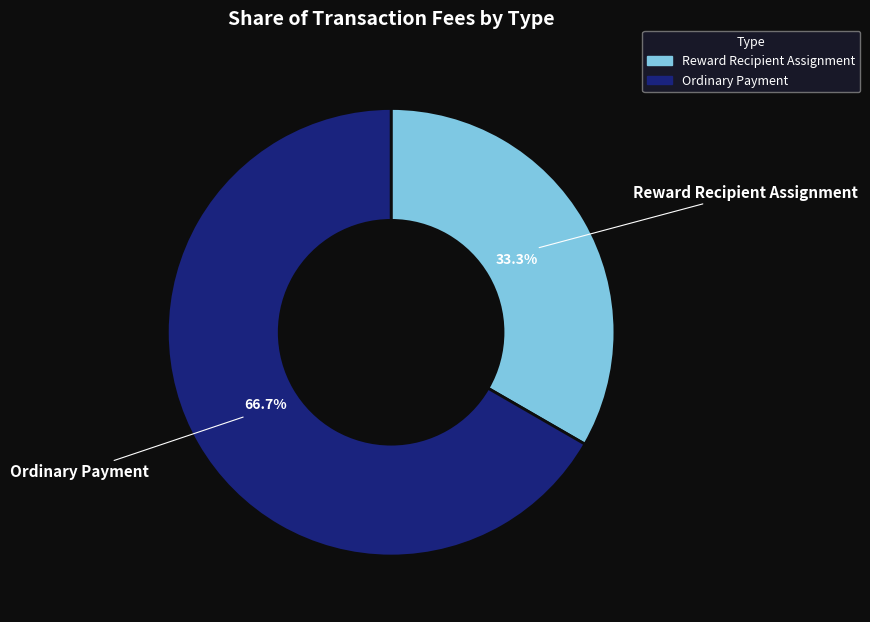

To the nearest percent, what percentage of the pie is Ordinary Payment?

67%